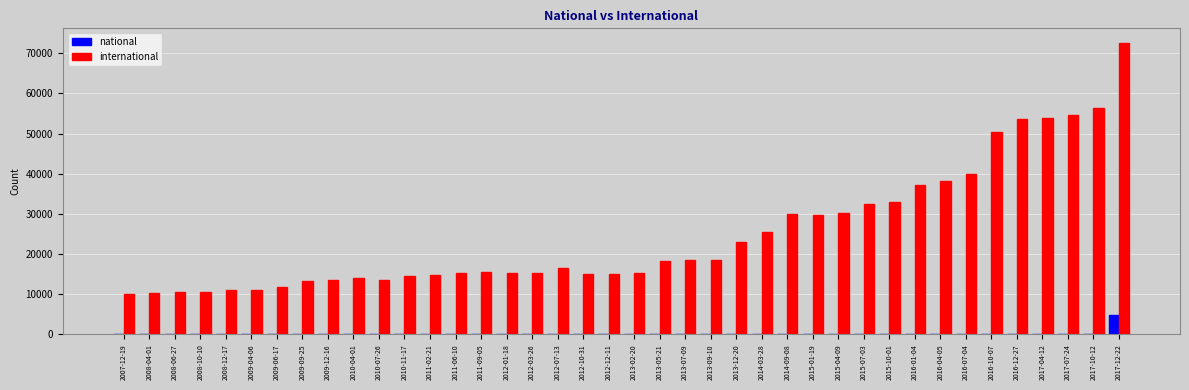

What is the spread (max minus min) of values at 2010-04-01?

13925